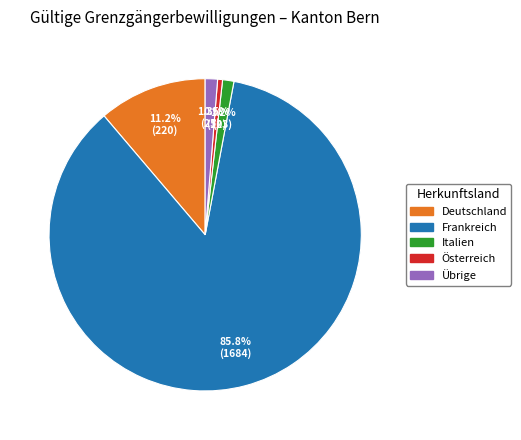

What portion of the pie excludes Deutschland?

88.8%